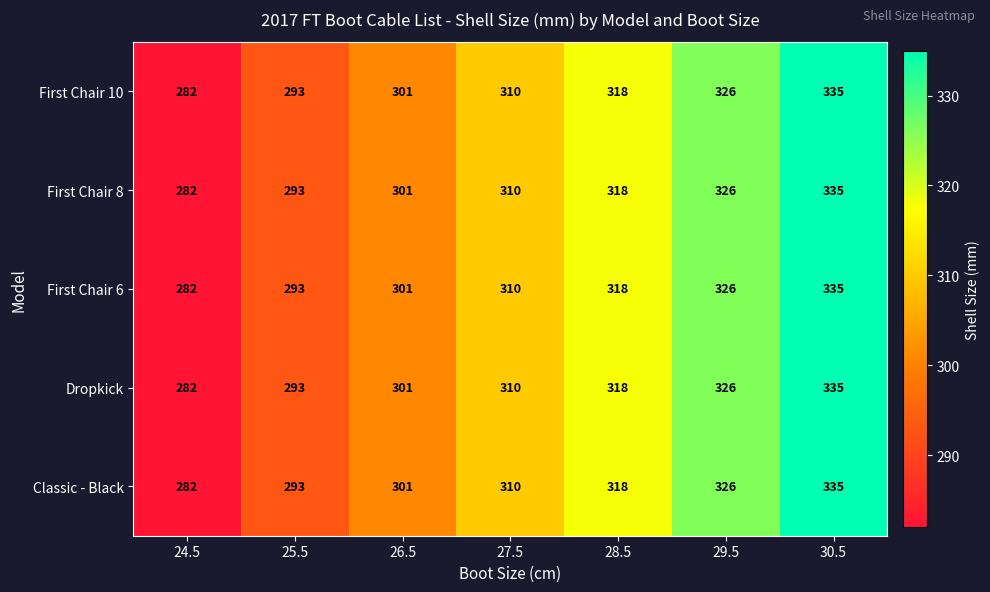

What is the difference between the second highest and minimum values in the First Chair 10 series?

44